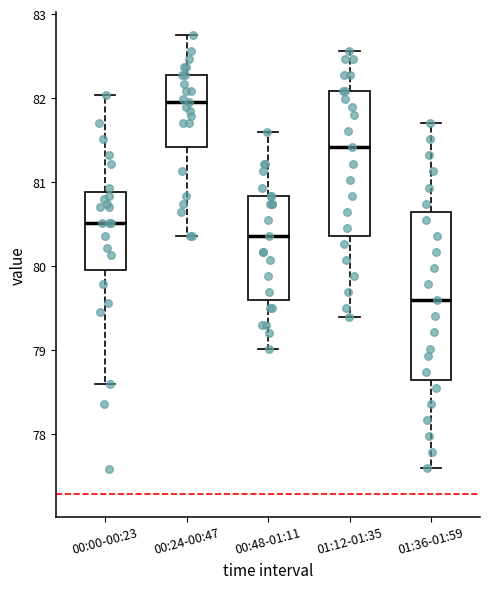

Comparing the boxes themselves (not the whiskers), which one is the tallest?

01:36-01:59